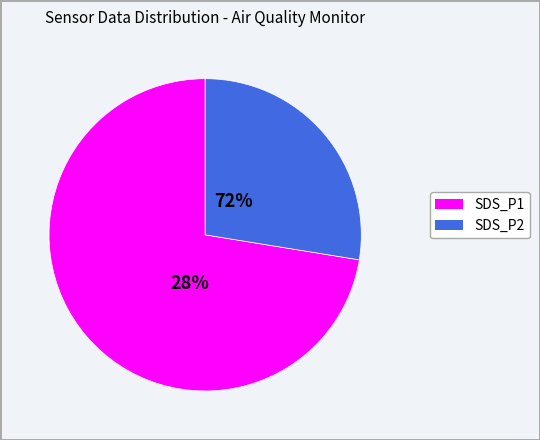

What percentage is NOT represented by SDS_P1?

26.7%